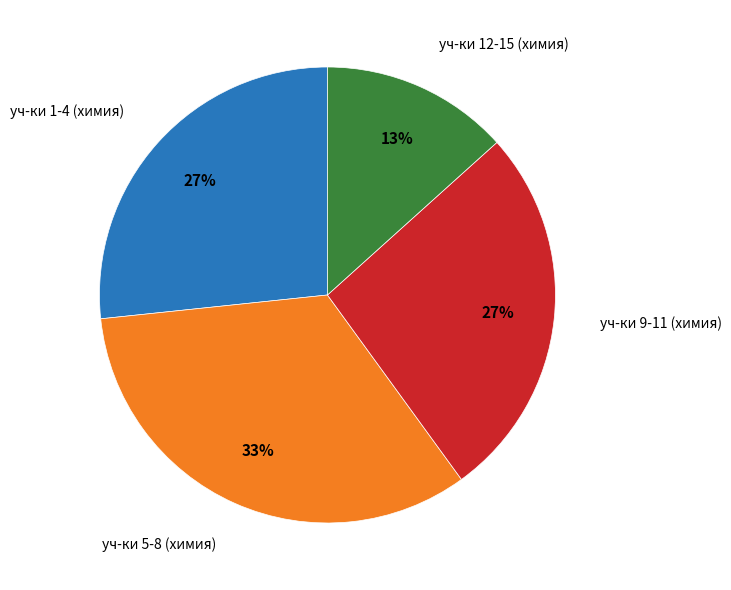

To the nearest percent, what is the average slice percentage?

25%